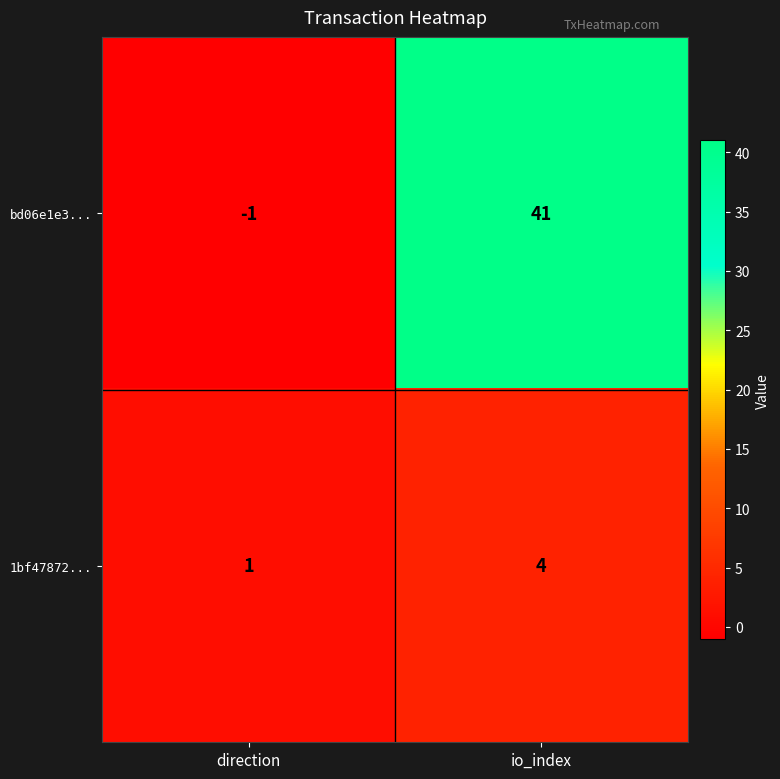

Where is bd06e1e3... nearest to the value 20?

direction